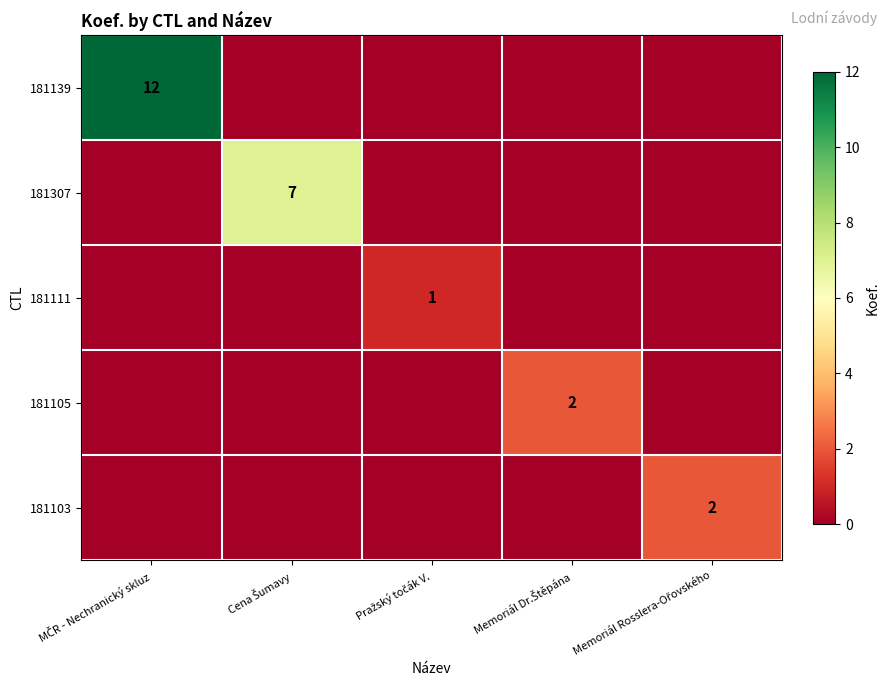

At which label does 181103 reach its peak?

Memoriál Rosslera-Ořovského